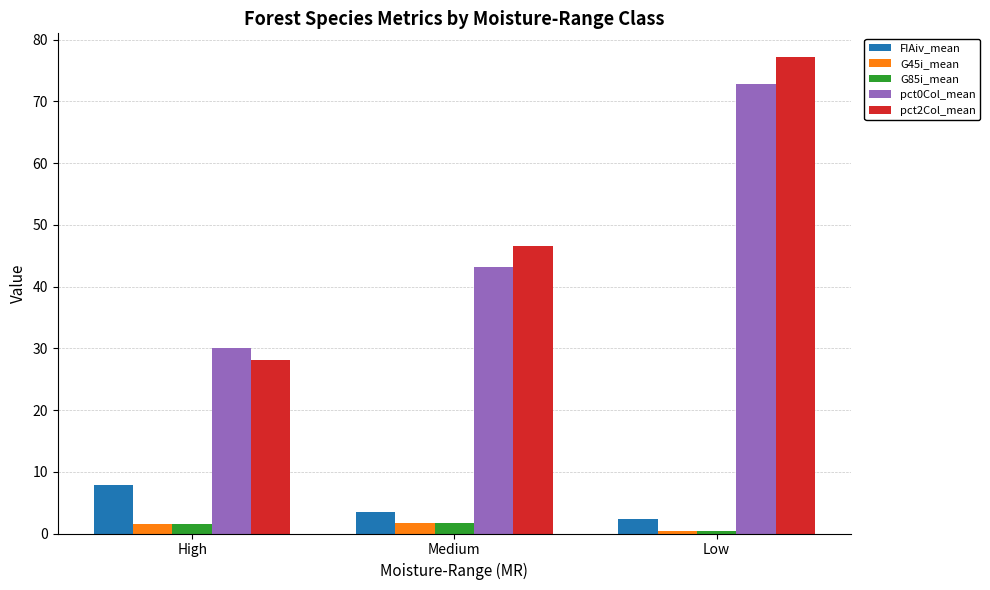

What is the value of the pct2Col_mean bar at the 2nd from the left?

46.5